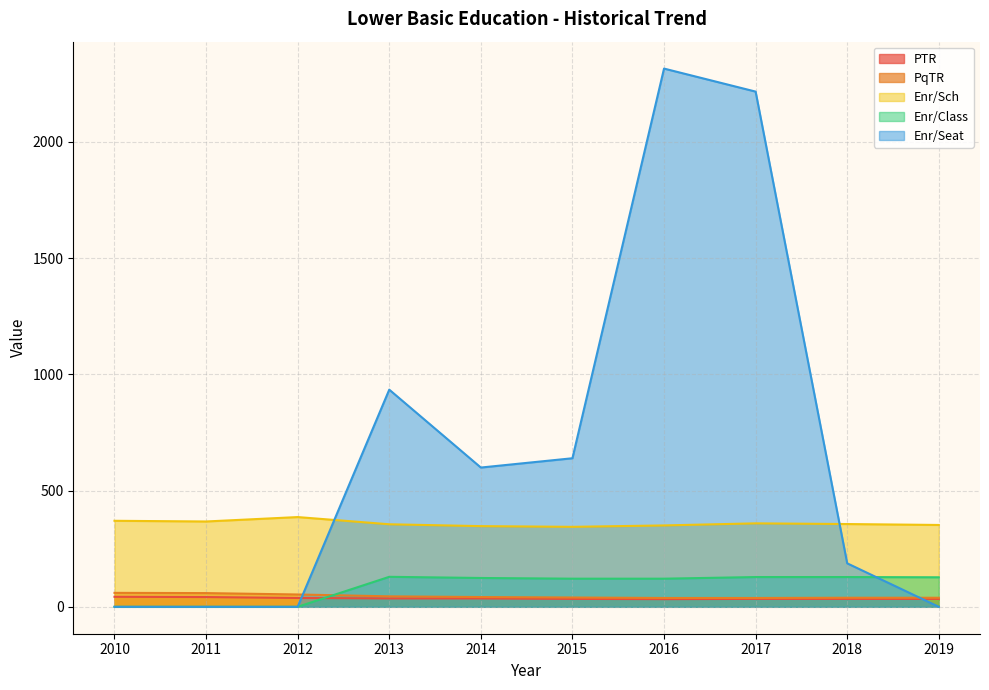

Where do Enr/Sch and Enr/Seat first cross each other?

2012 and 2013